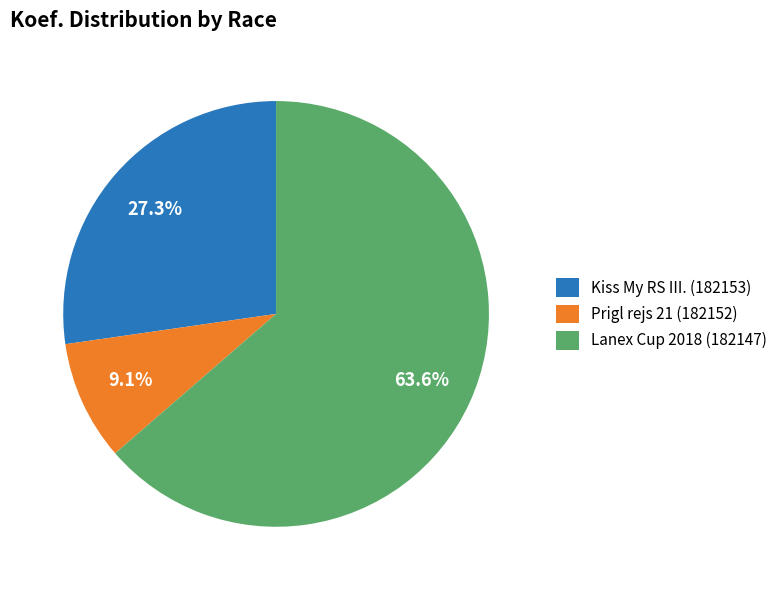

Approximately how many times larger is the value at Lanex Cup 2018 (182147) compared to Kiss My RS III. (182153)?

2.3